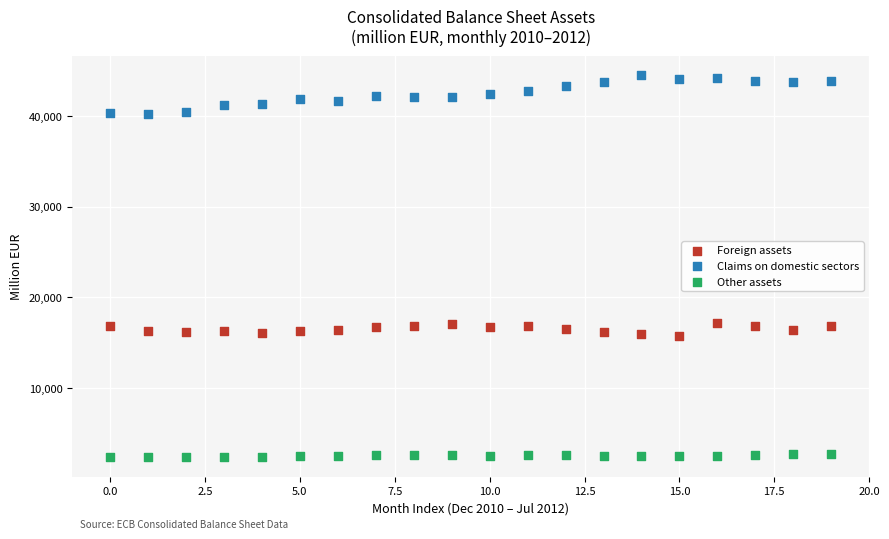

Across all data points, what is the range of Y values (max minus min)?

42105.4